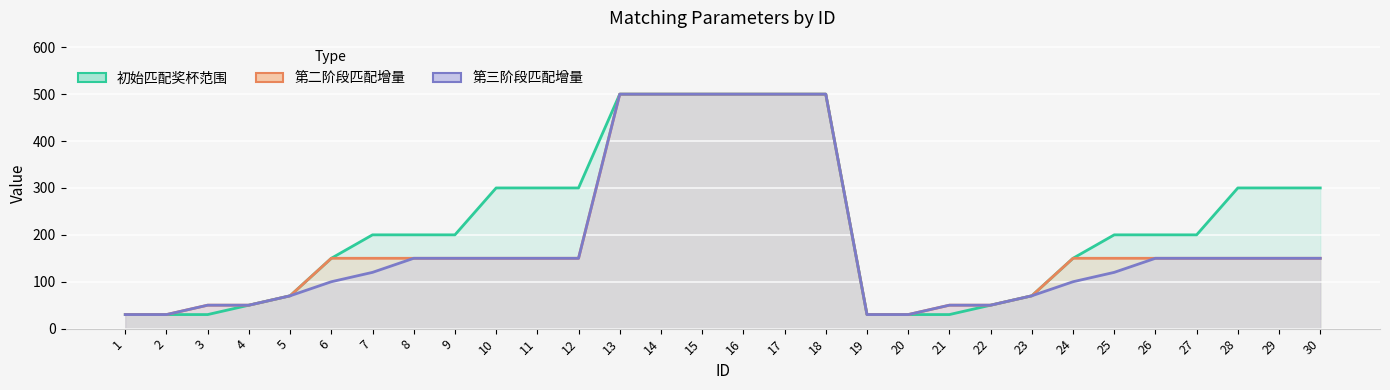

What is the difference between the 初始匹配奖杯范围 values at 18 and 5?

430